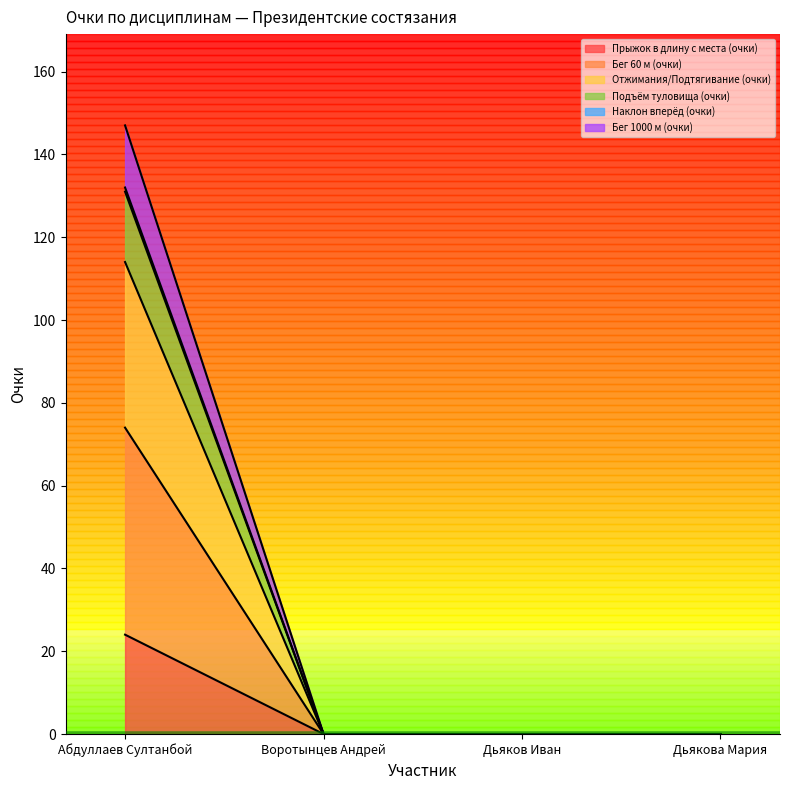

The value of Прыжок в длину с места (очки) at Абдуллаев Султанбой is 24. True or false?

True